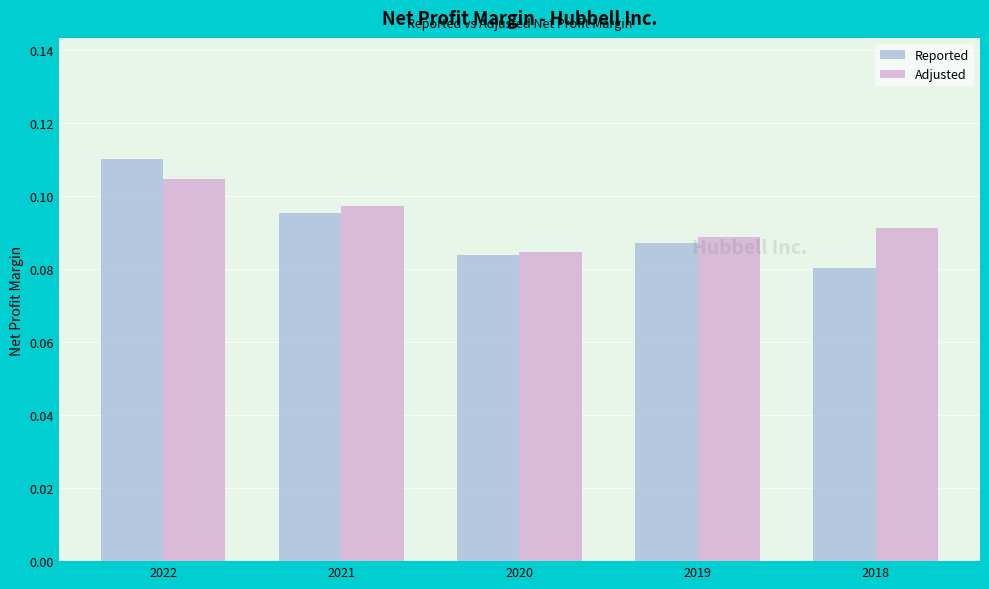

What is the sum of all Adjusted values?

0.5